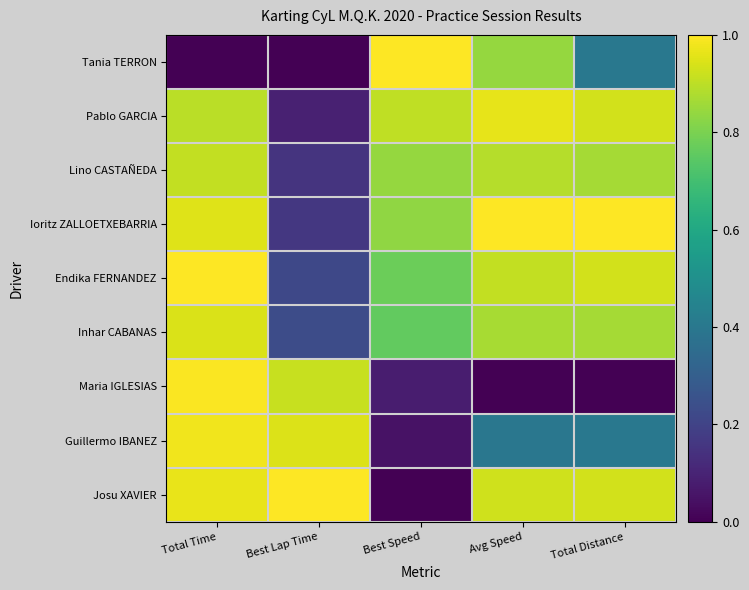

Reading left to right, list all the values displayed in this chart.

Tania TERRON: Total Time=0.0	Best Lap Time=0.0	Best Speed=1.0	Avg Speed=0.8	Total Distance=0.4
Pablo GARCIA: Total Time=0.9	Best Lap Time=0.1	Best Speed=0.9	Avg Speed=1.0	Total Distance=0.9
Lino CASTAÑEDA: Total Time=0.9	Best Lap Time=0.2	Best Speed=0.8	Avg Speed=0.9	Total Distance=0.9
Ioritz ZALLOETXEBARRIA: Total Time=1.0	Best Lap Time=0.2	Best Speed=0.8	Avg Speed=1.0	Total Distance=1.0
Endika FERNANDEZ: Total Time=1.0	Best Lap Time=0.2	Best Speed=0.8	Avg Speed=0.9	Total Distance=0.9
Inhar CABANAS: Total Time=0.9	Best Lap Time=0.2	Best Speed=0.8	Avg Speed=0.9	Total Distance=0.9
Maria IGLESIAS: Total Time=1.0	Best Lap Time=0.9	Best Speed=0.1	Avg Speed=0.0	Total Distance=0.0
Guillermo IBANEZ: Total Time=1.0	Best Lap Time=0.9	Best Speed=0.0	Avg Speed=0.4	Total Distance=0.4
Josu XAVIER: Total Time=1.0	Best Lap Time=1.0	Best Speed=0.0	Avg Speed=0.9	Total Distance=0.9